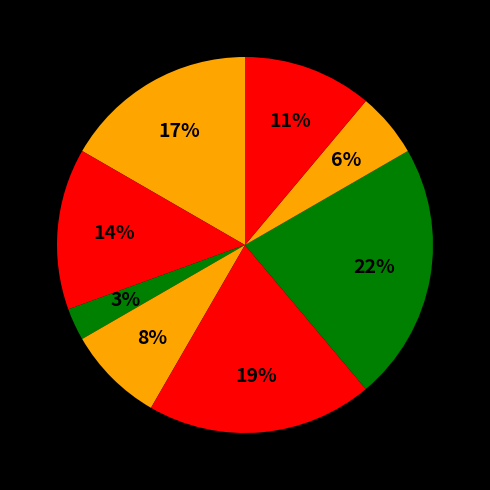

How many slices are in this pie chart?

8